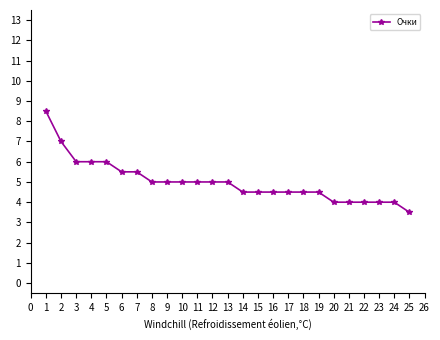

What is the sum of the values at 21 and 6?

9.5